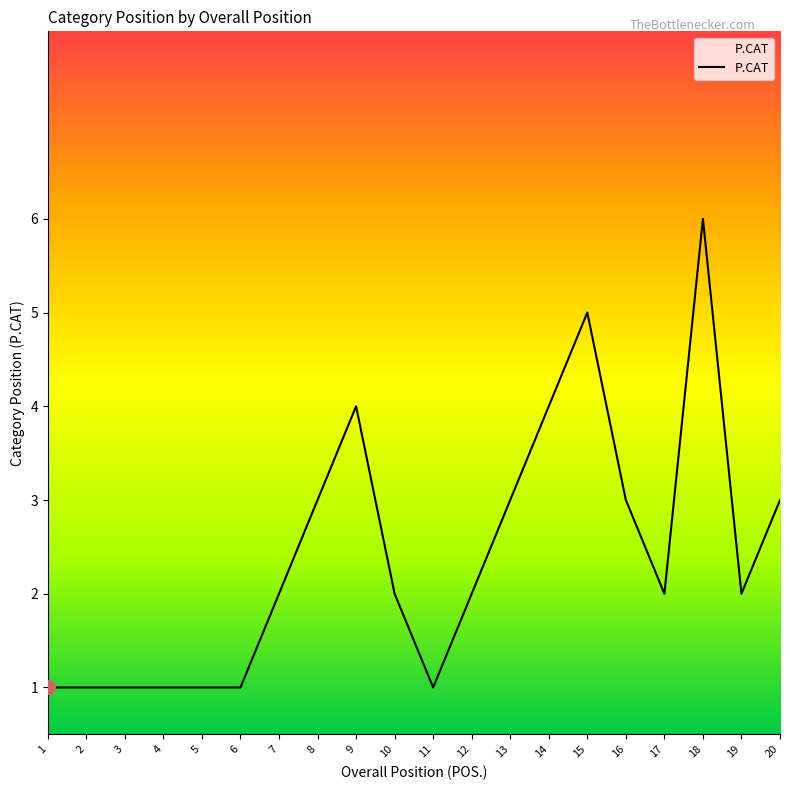

Which category has the highest value across all series?

18